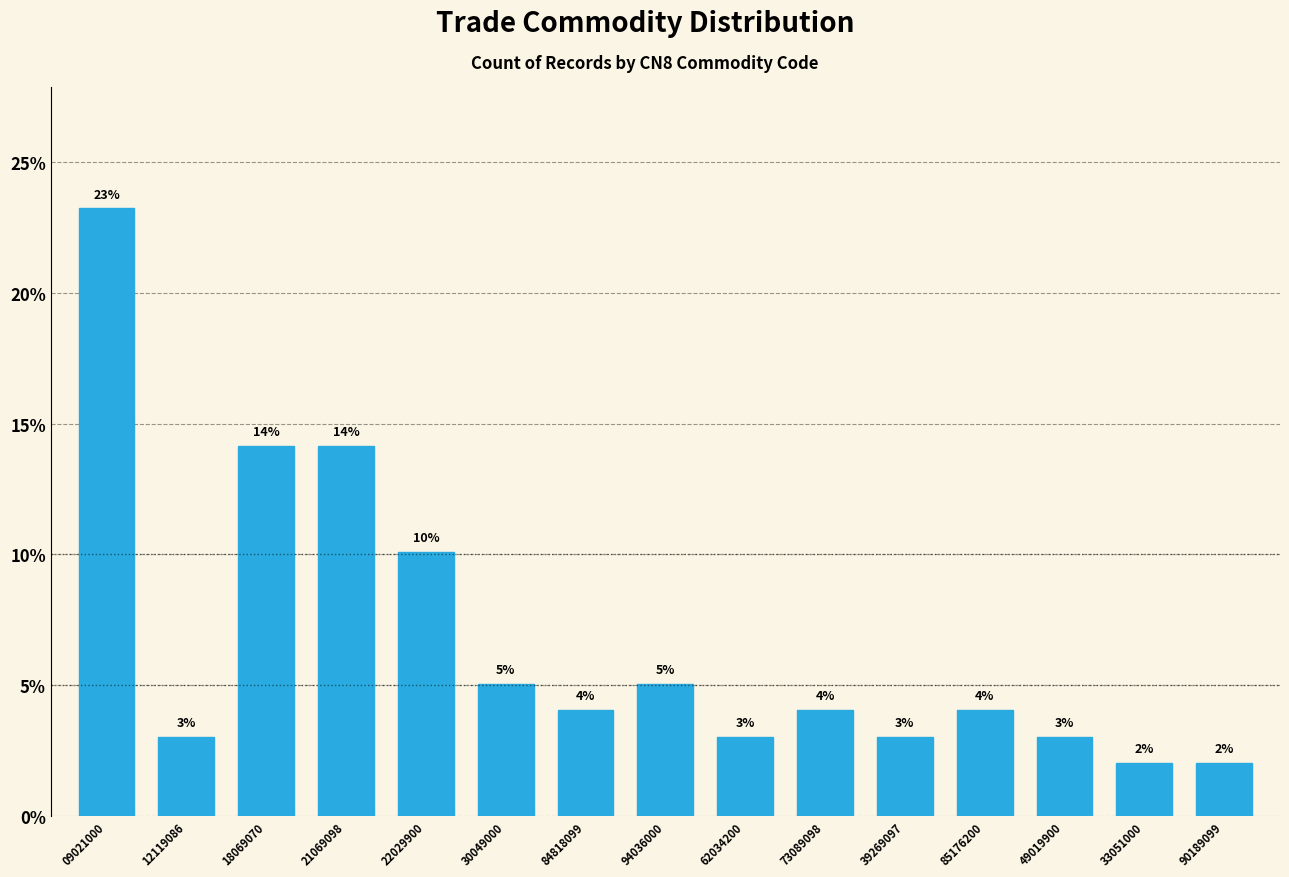

What is the maximum value shown in the chart?

23.2